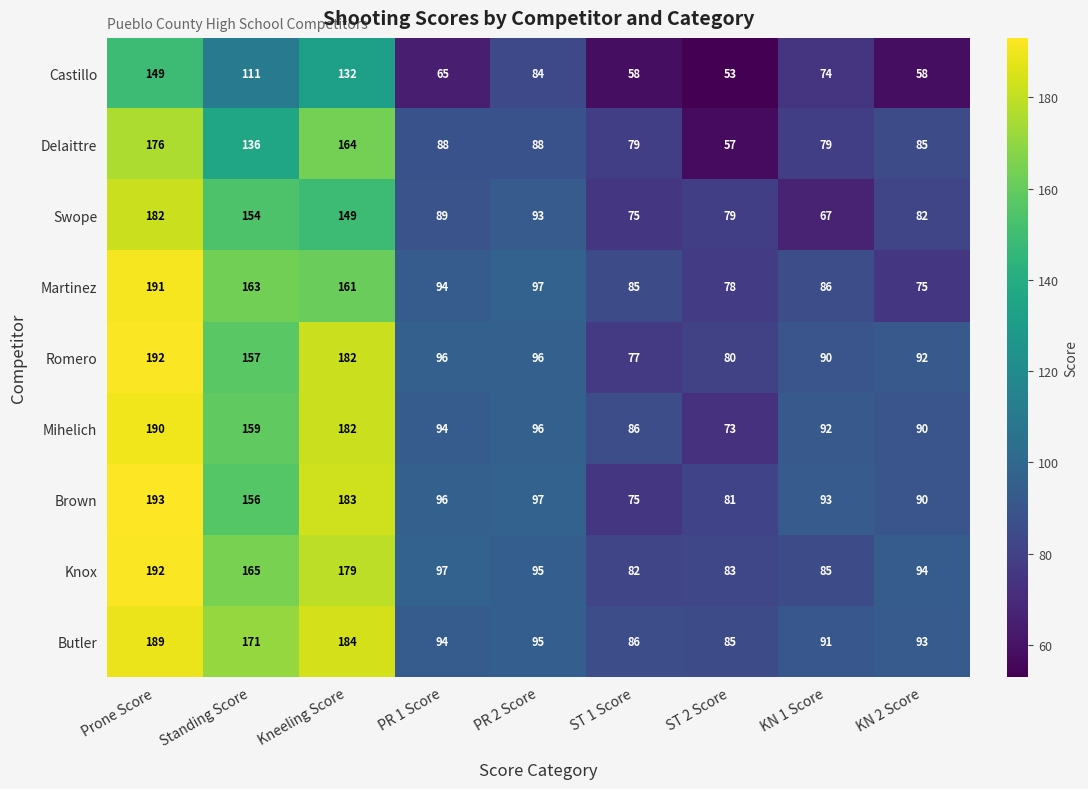

What is the maximum value for Butler?

189